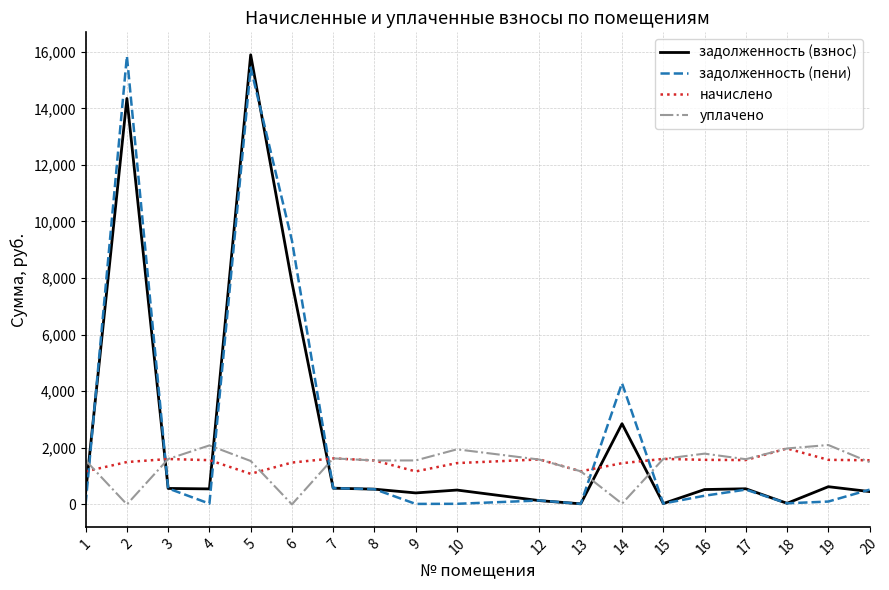

Which category has the highest value in the начислено series?

18